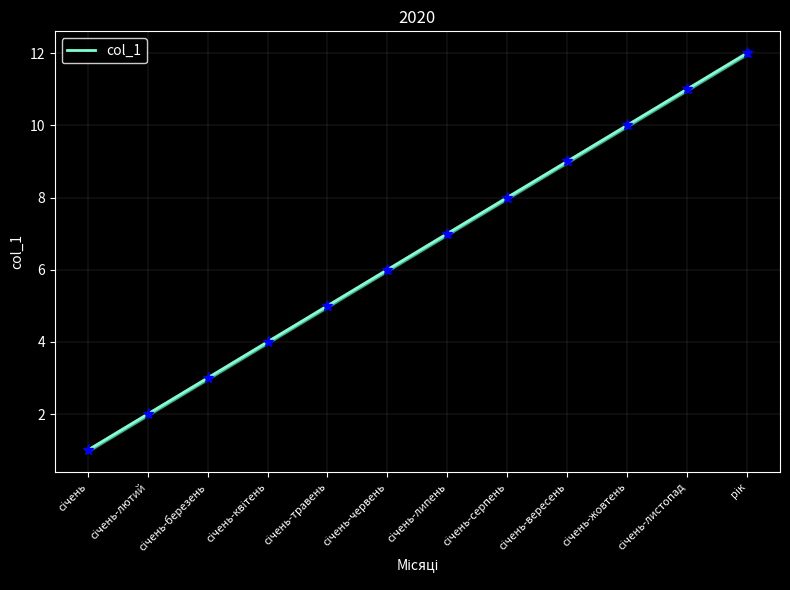

At which category does the chart reach its peak across all series?

рік